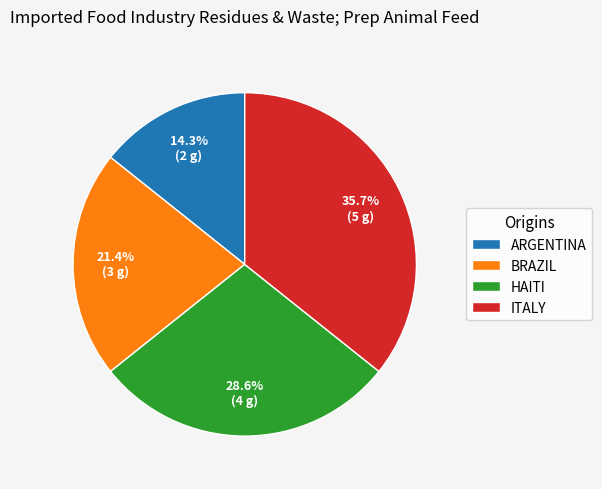

What portion of the pie excludes ITALY?

64.3%